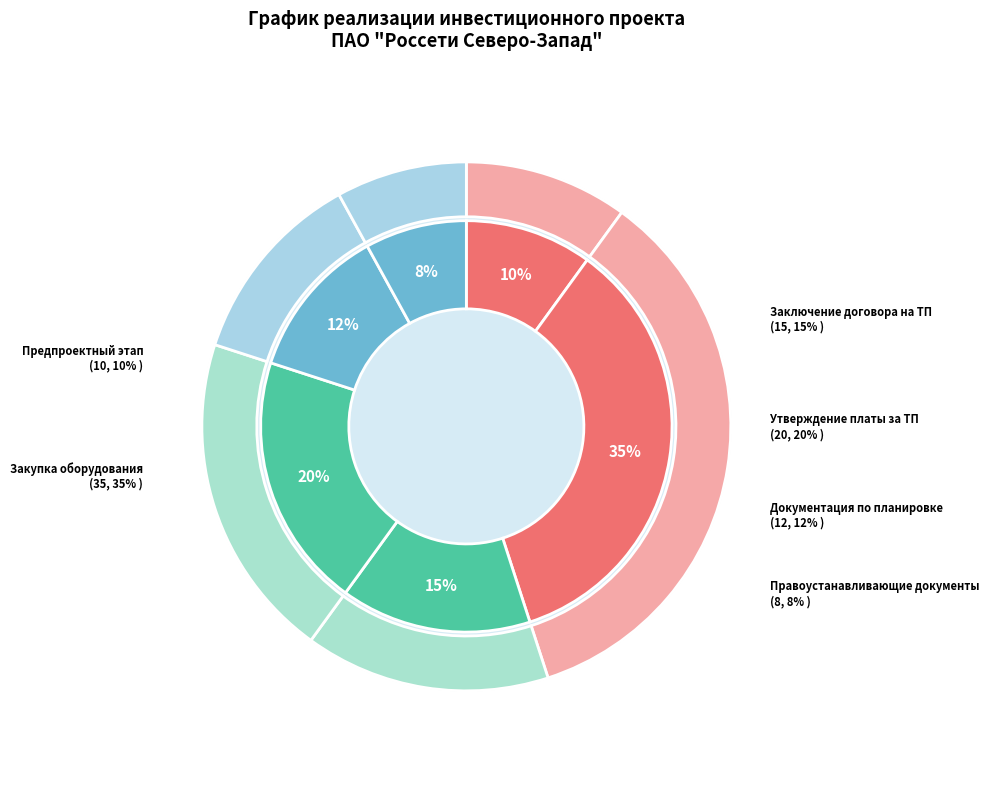

True or false: Заключение договора на ТП accounts for 30% of the total.

False